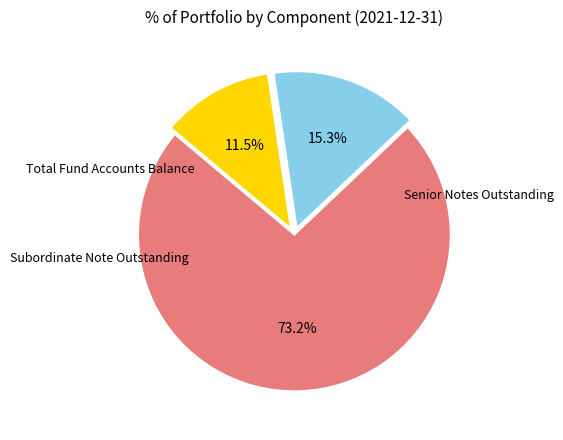

Does any single category account for the majority?

Yes